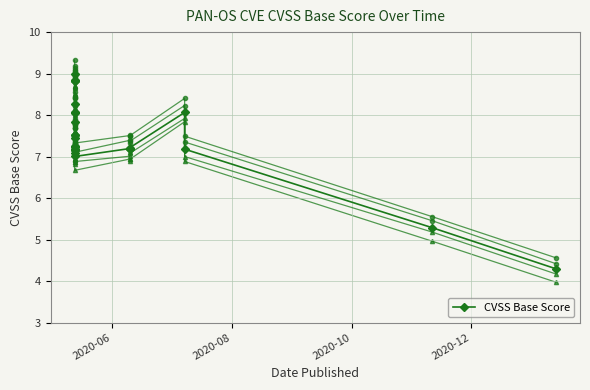

What is the difference between the maximum and minimum values?

4.7